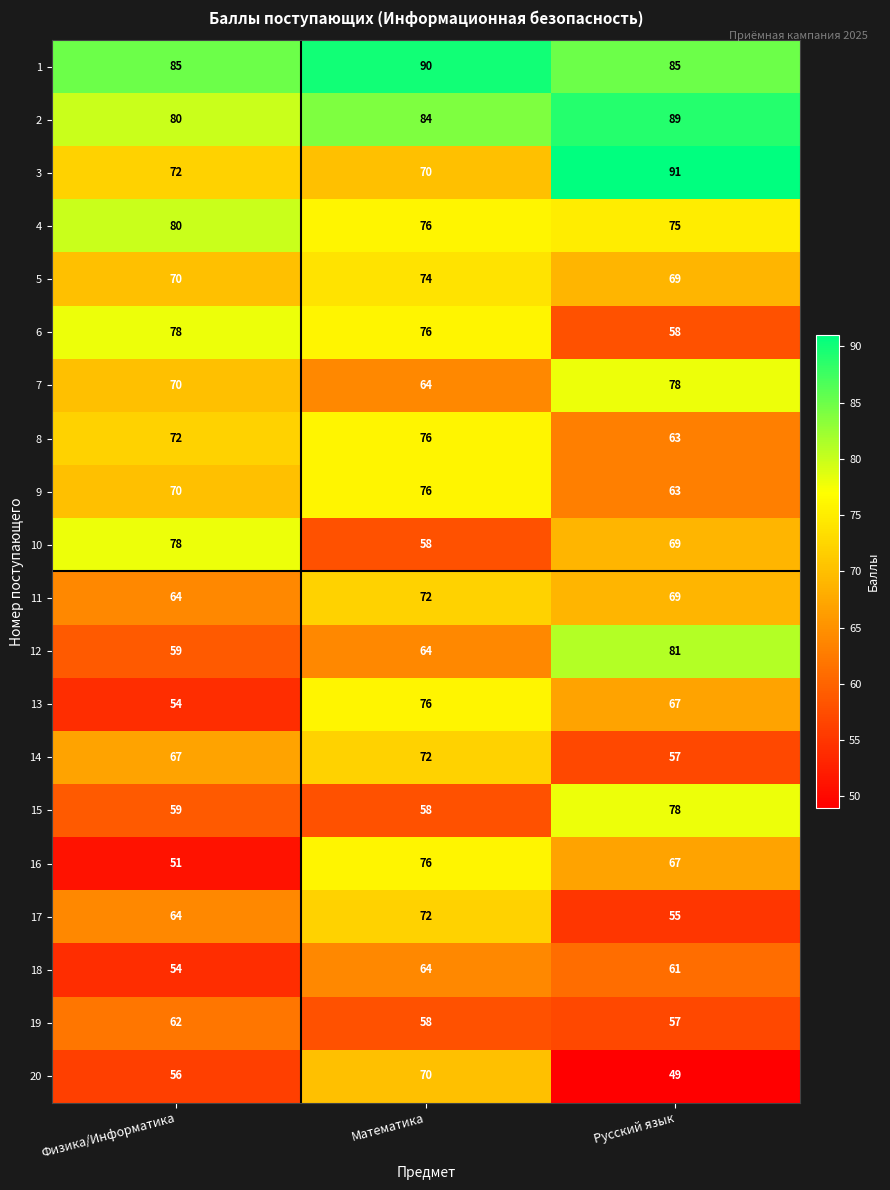

What is the maximum value shown in the chart?

91